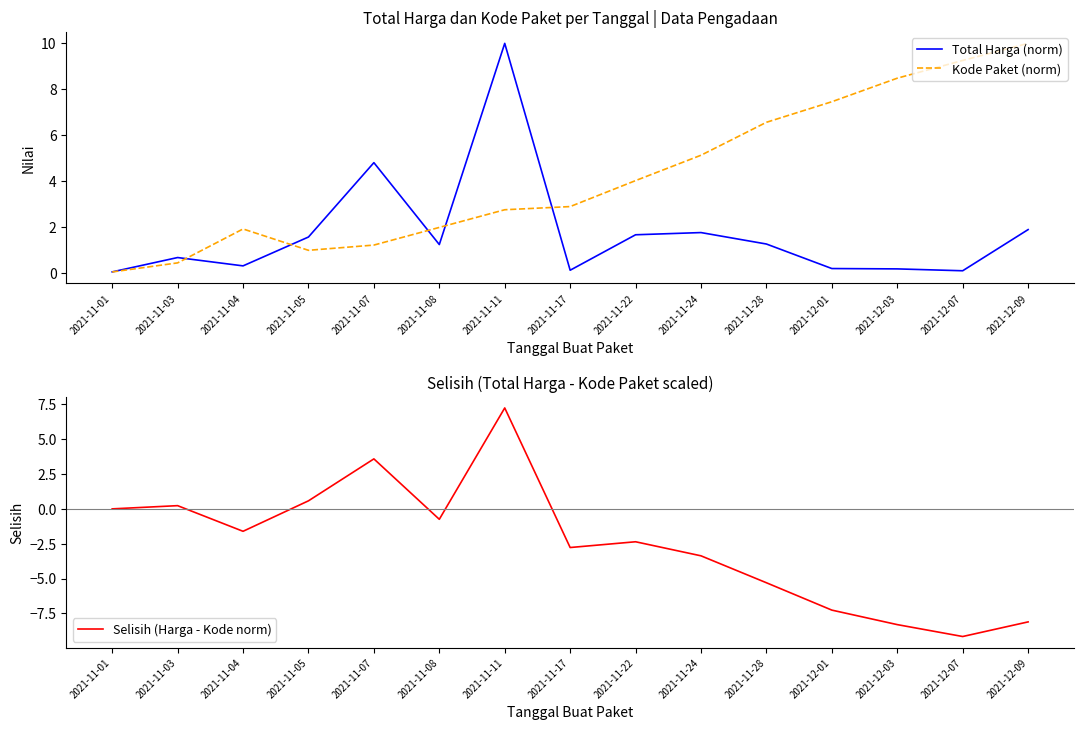

Reading left to right, list all the values displayed in this chart.

Total Harga (norm): 0.0	0.7	0.3	1.6	4.8	1.2	10.0	0.1	1.7	1.8	1.3	0.2	0.2	0.1	1.9
Kode Paket (norm): 0.0	0.4	1.9	1.0	1.2	2.0	2.8	2.9	4.0	5.1	6.6	7.5	8.5	9.3	10.0
Selisih (Harga - Kode norm): 0.0	0.2	-1.6	0.6	3.6	-0.7	7.2	-2.8	-2.4	-3.4	-5.3	-7.3	-8.3	-9.2	-8.1